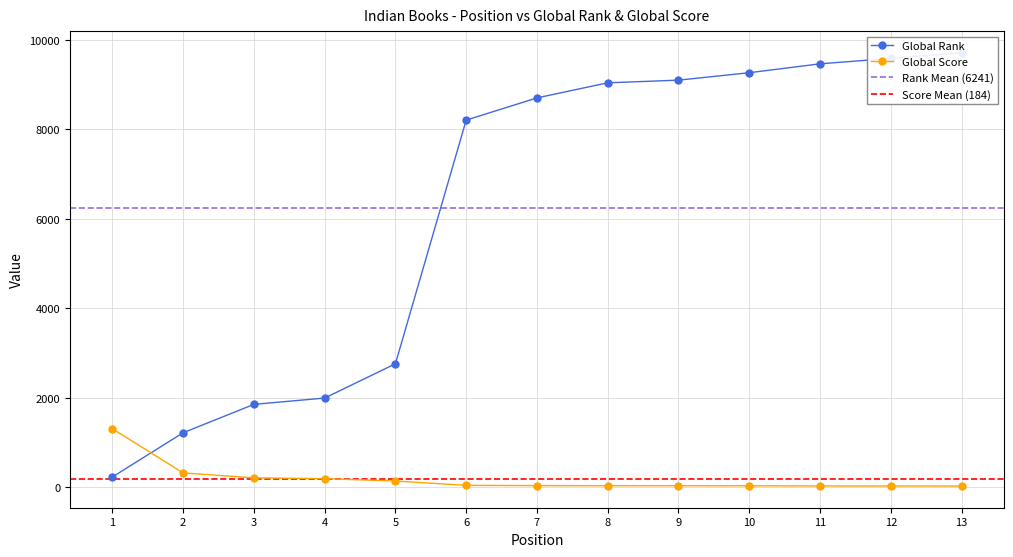

True or false: Global Score and Global Rank cross at least once.

True